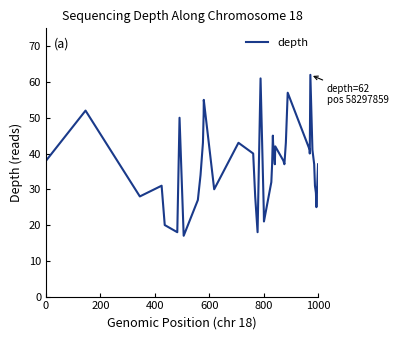

What is the difference between the maximum and minimum values?

45